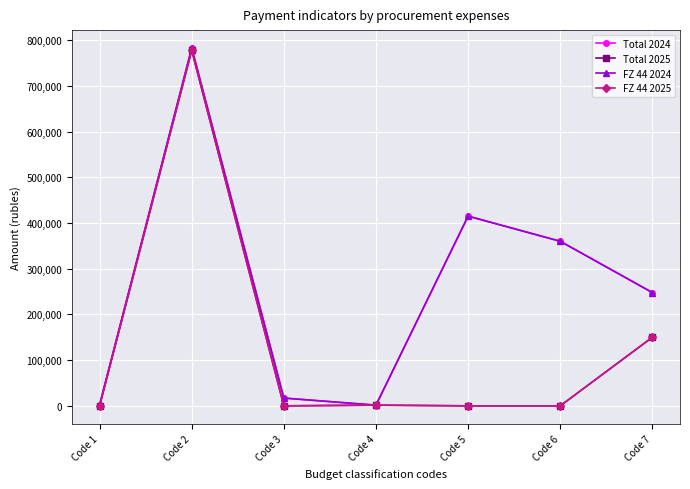

How many interior local valleys does the Total 2024 series have?

1